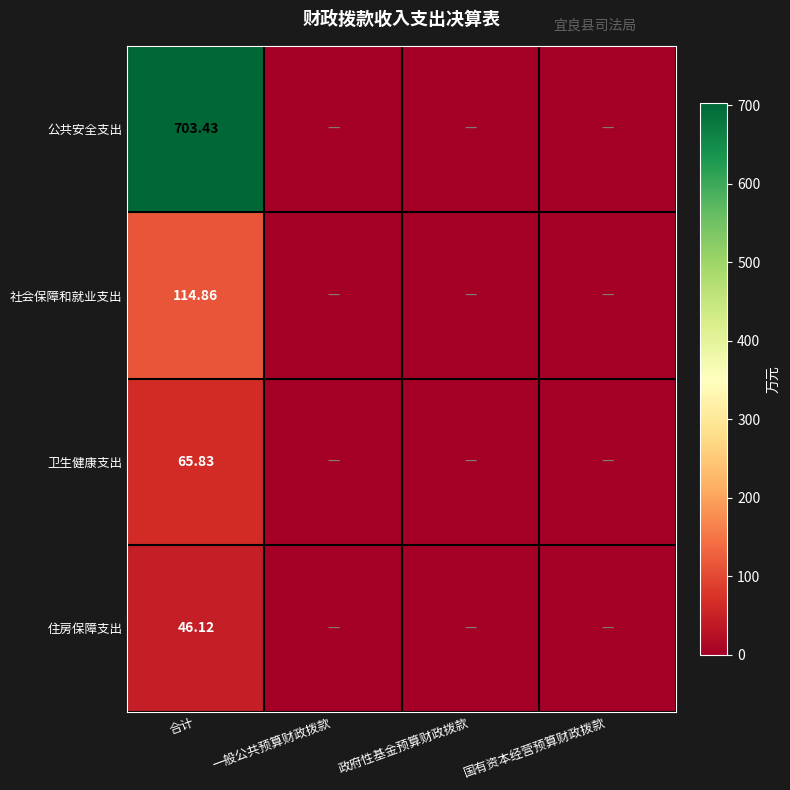

At how many categories does at least one series exceed 384?

1